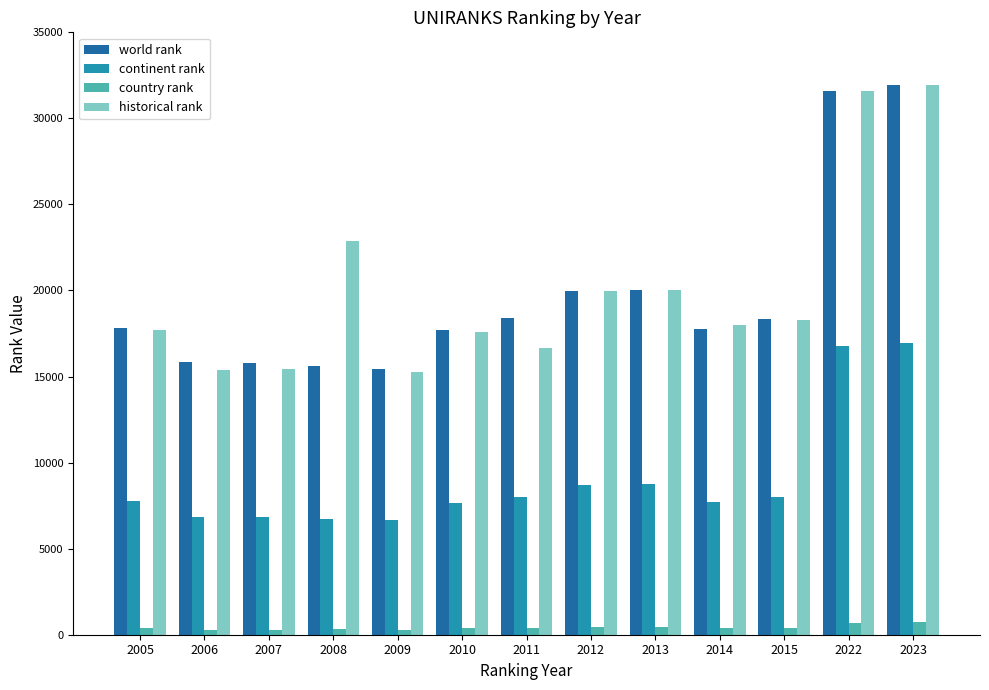

The continent rank series shows 6849 at 2007. True or false?

True